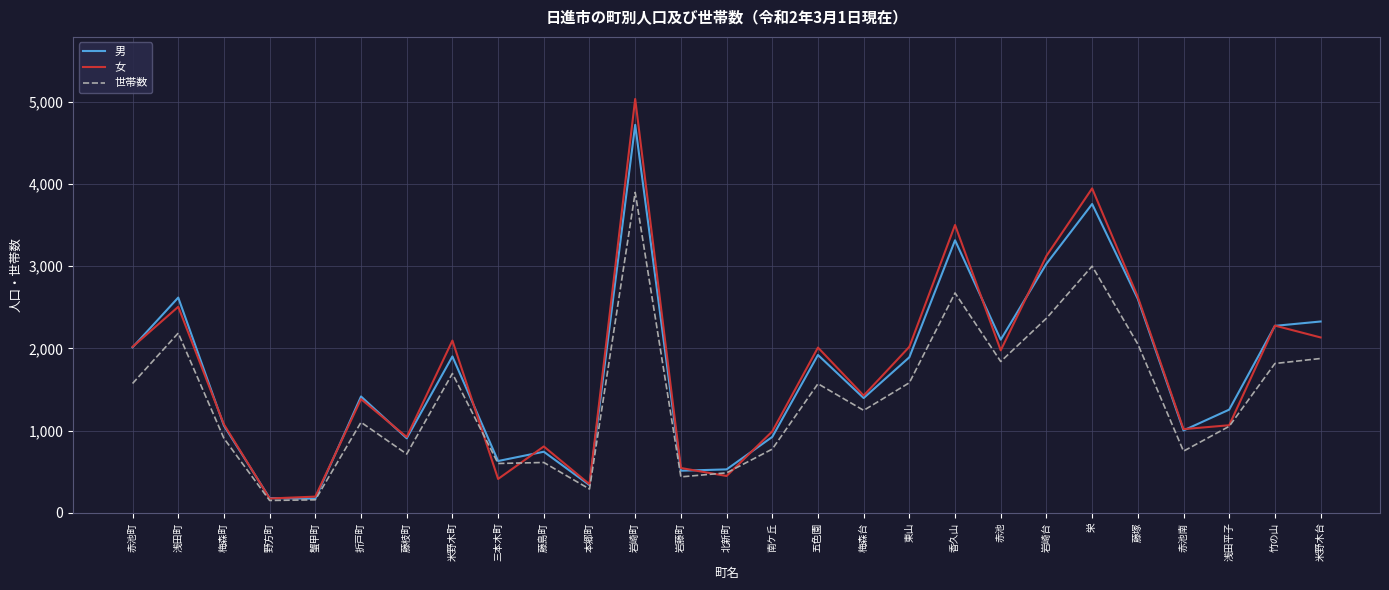

What are all the series names shown in the legend?

男, 女, 世帯数